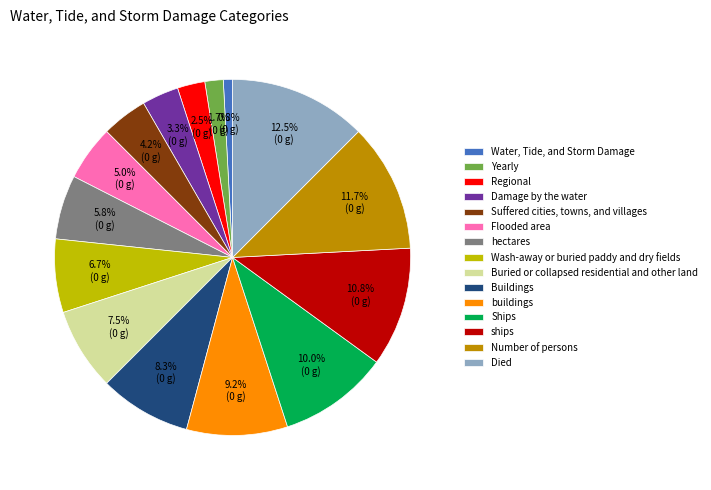

To the nearest percent, what is the difference between the ships and Flooded area slice percentages?

6%